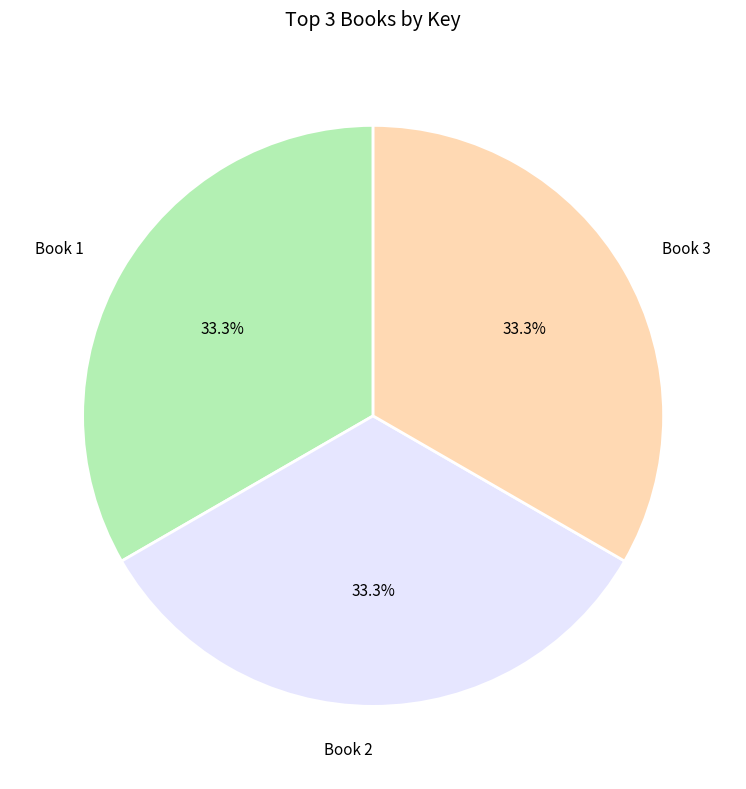

The Book 1 slice represents 33% of the pie. True or false?

True